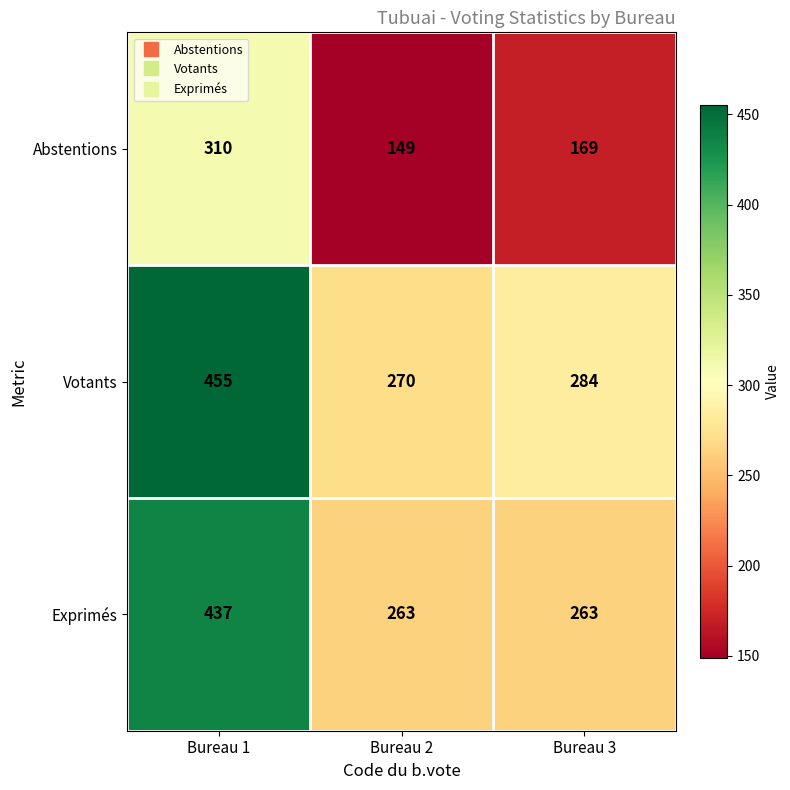

True or false: Votants has a value of 455 at Bureau 1.

True